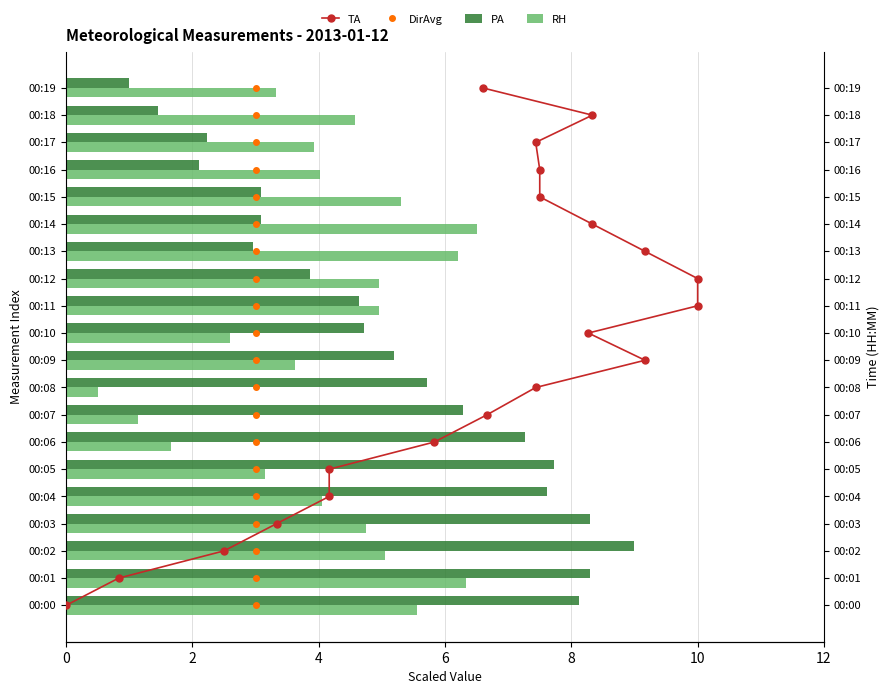

The PA series shows 1.3 at 00:19. True or false?

False